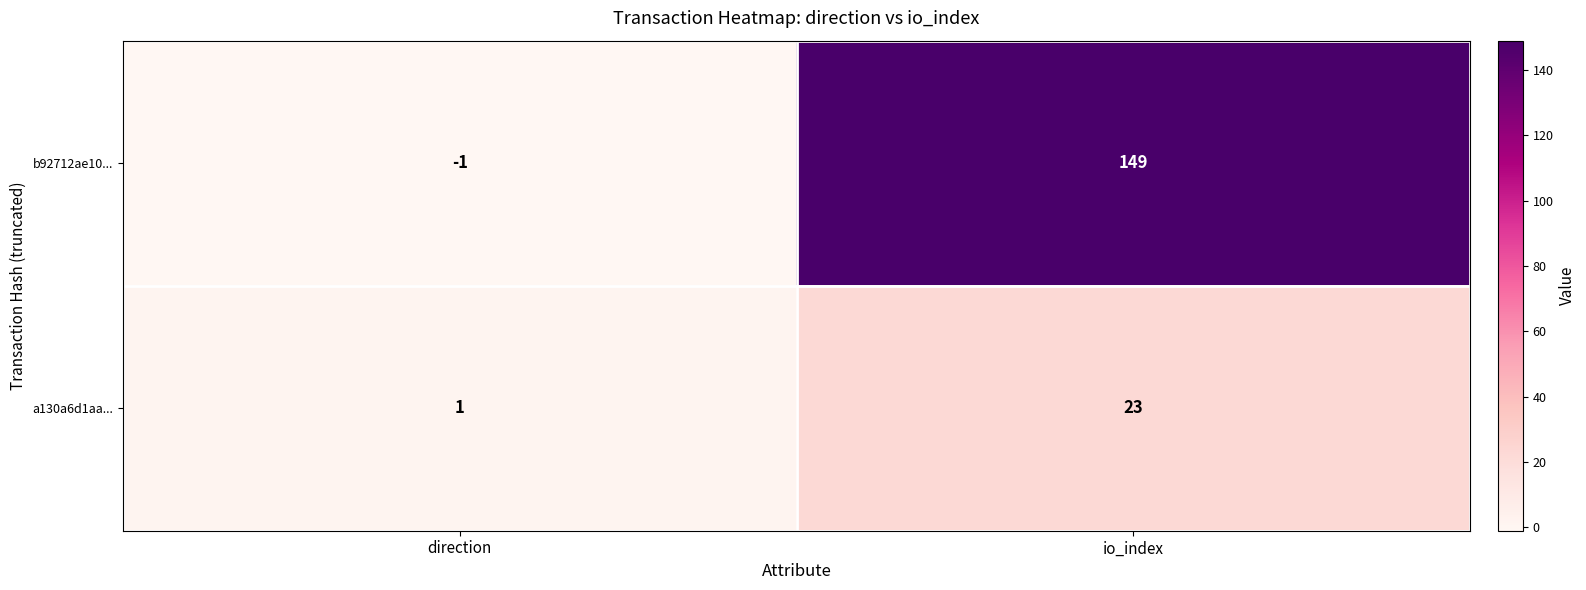

How many values in b92712ae10... are below zero?

1